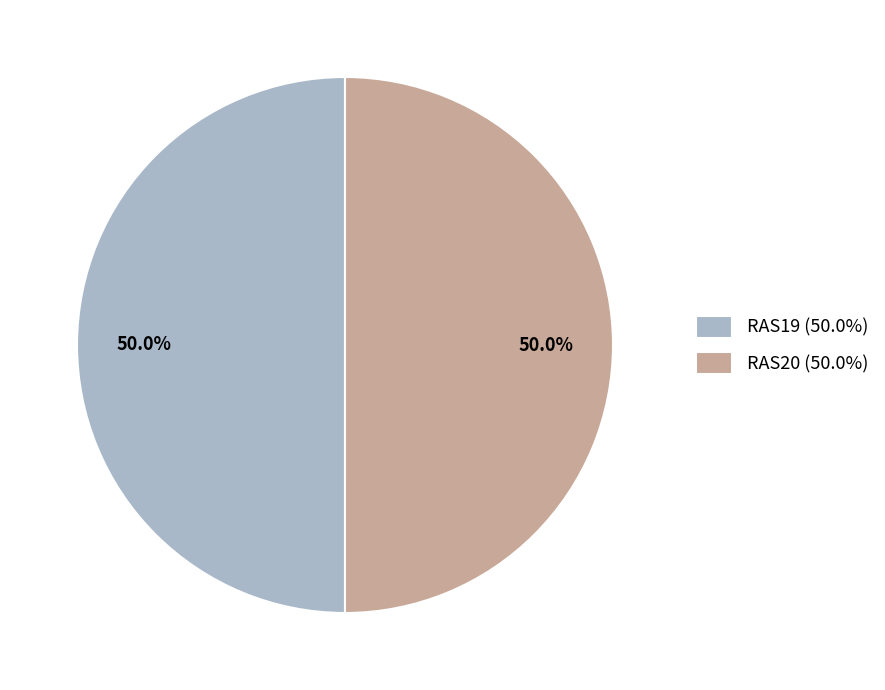

True or false: RAS20 accounts for 50% of the total.

True